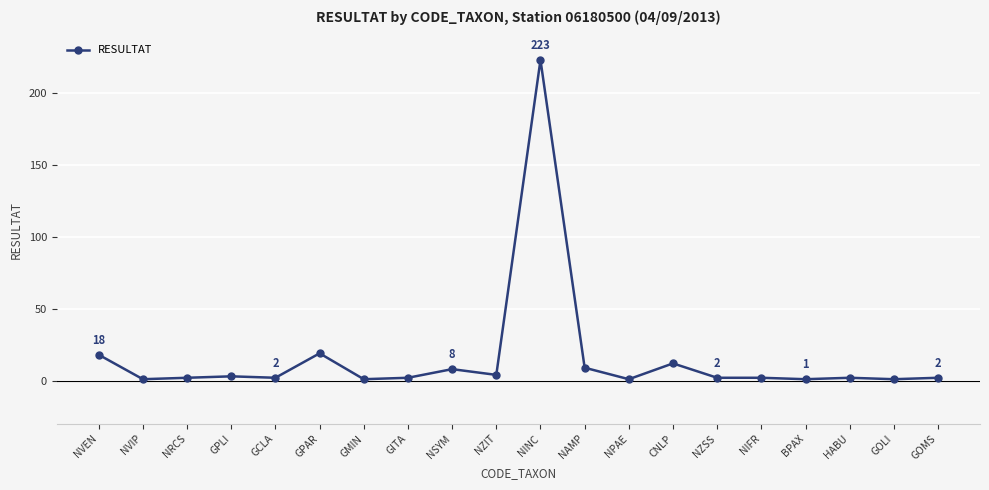

The chart shows a value of 2 at NRCS. True or false?

True